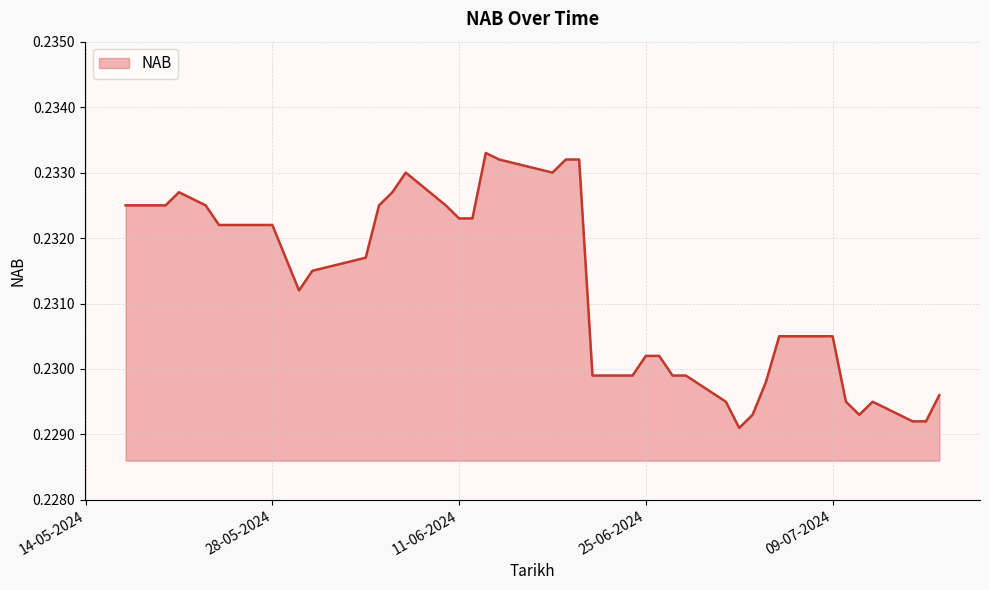

List the labels in order of value, largest first.

13-06-2024, 20-06-2024, 19-06-2024, 14-06-2024, 18-06-2024, 07-06-2024, 06-06-2024, 21-05-2024, 10-06-2024, 05-06-2024, 23-05-2024, 20-05-2024, 17-05-2024, 12-06-2024, 11-06-2024, 28-05-2024, 27-05-2024, 24-05-2024, 04-06-2024, 29-05-2024, 31-05-2024, 30-05-2024, 09-07-2024, 05-07-2024, 26-06-2024, 25-06-2024, 28-06-2024, 27-06-2024, 24-06-2024, 21-06-2024, 04-07-2024, 17-07-2024, 12-07-2024, 10-07-2024, 01-07-2024, 11-07-2024, 03-07-2024, 16-07-2024, 15-07-2024, 02-07-2024